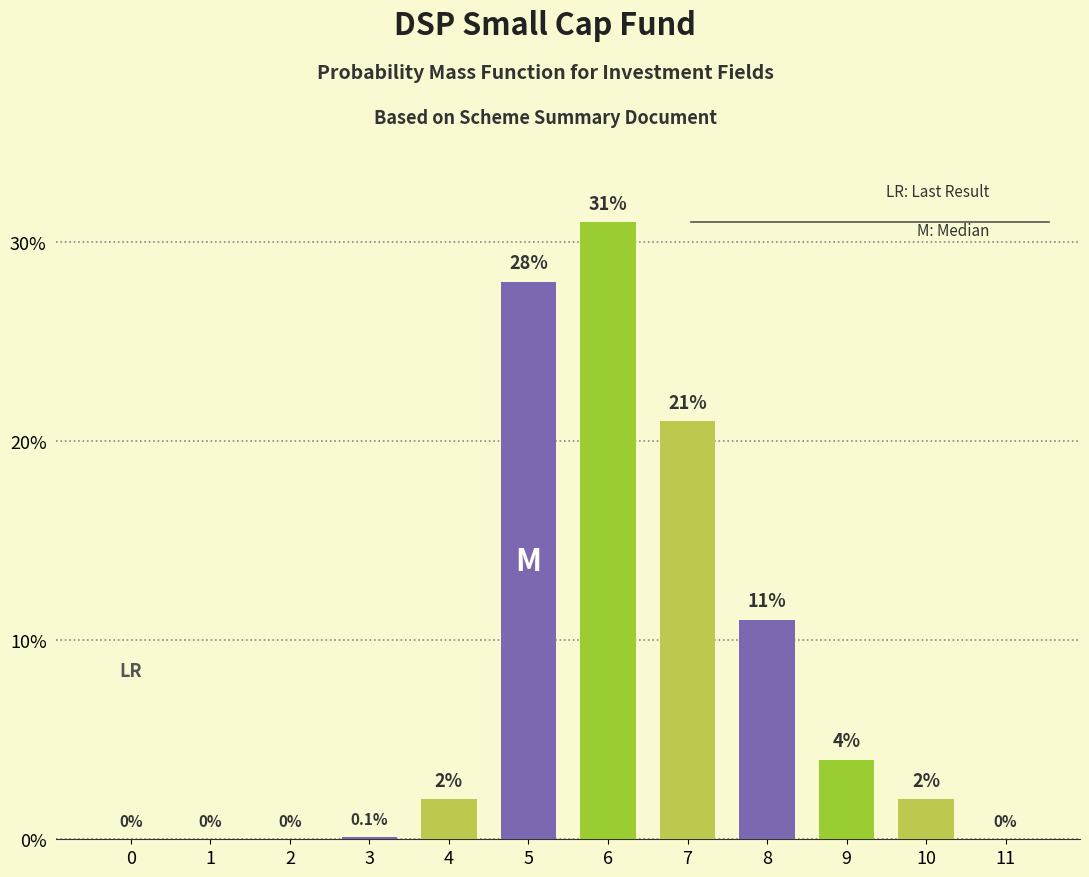

Reading left to right, list all the values displayed in this chart.

0=0.0	1=0.0	2=0.0	3=0.1	4=2.0	5=28.0	6=31.0	7=21.0	8=11.0	9=4.0	10=2.0	11=0.0